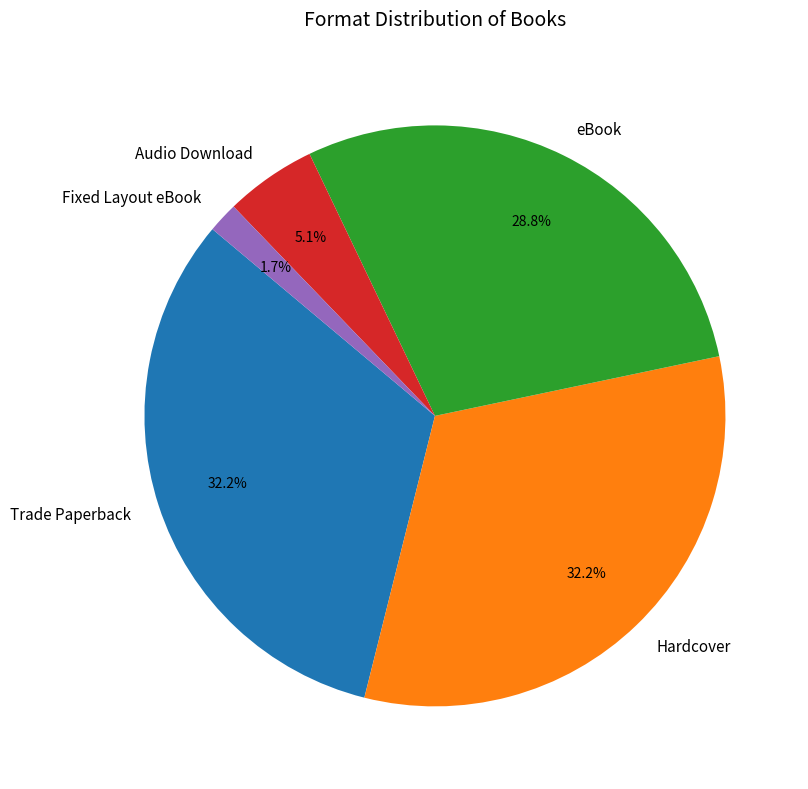

Which category has the smallest portion of the pie?

Fixed Layout eBook